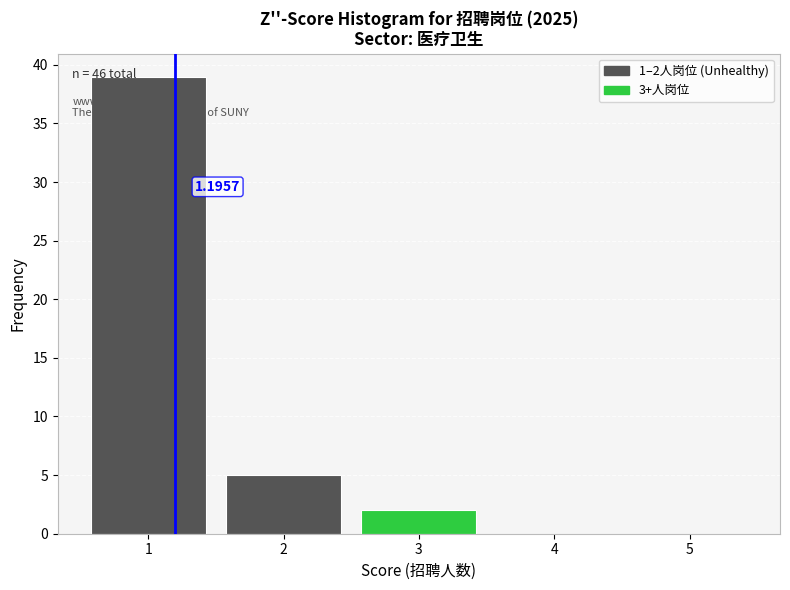

What is the sum of all values?

46